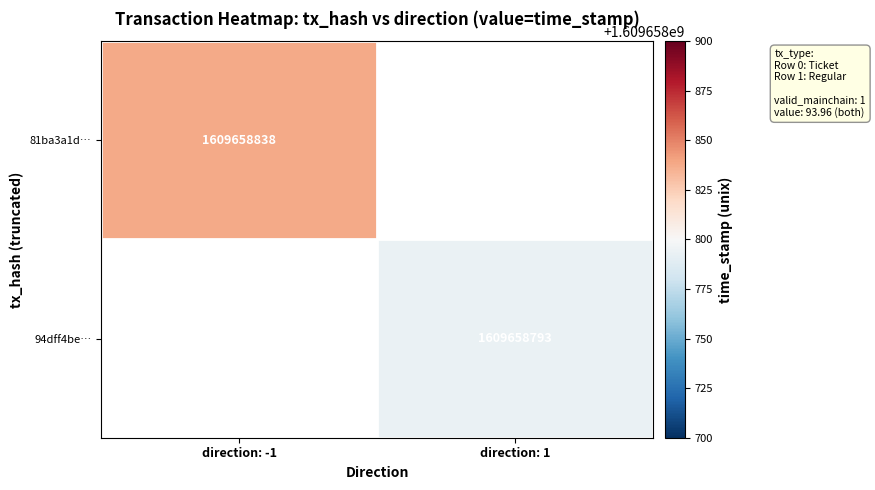

Which series has the largest total across all categories?

81ba3a1df2595ff034d8f369160128d364e6c72